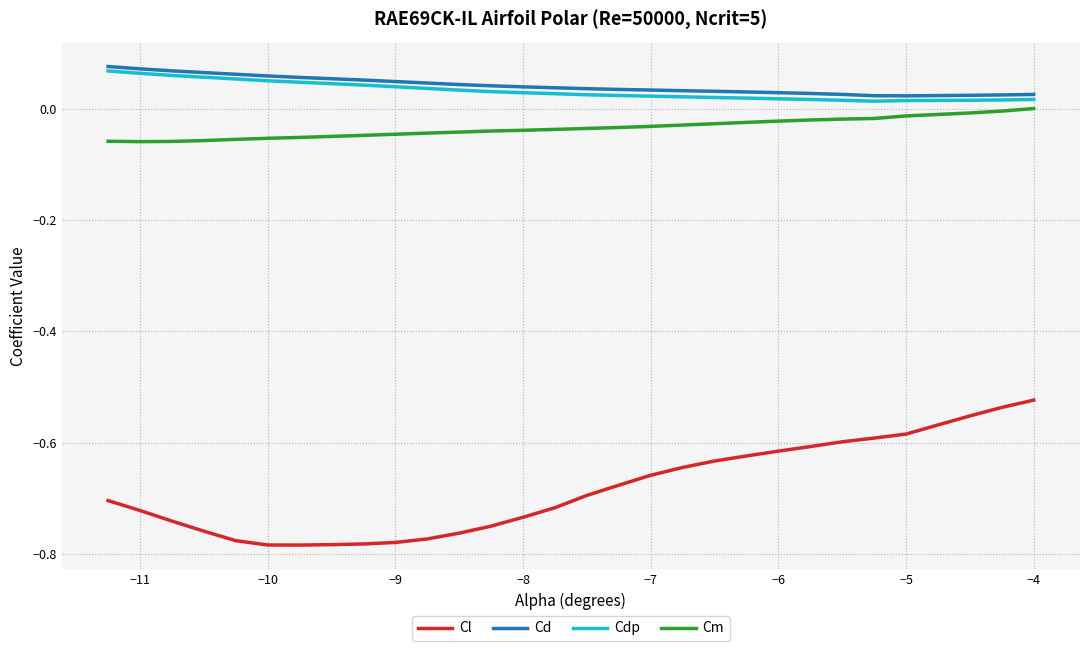

Which series has the widest spread of values?

Cl